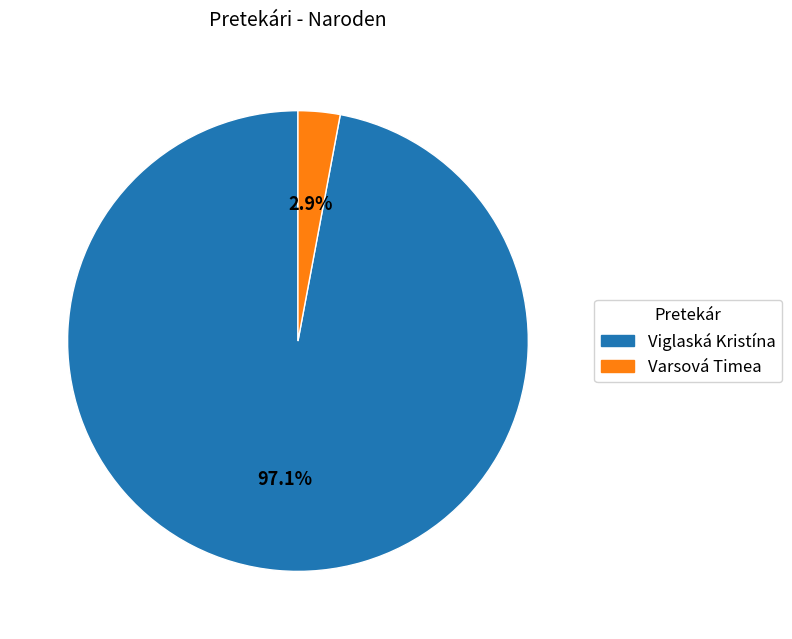

The Varsová Timea slice represents 3% of the pie. True or false?

True